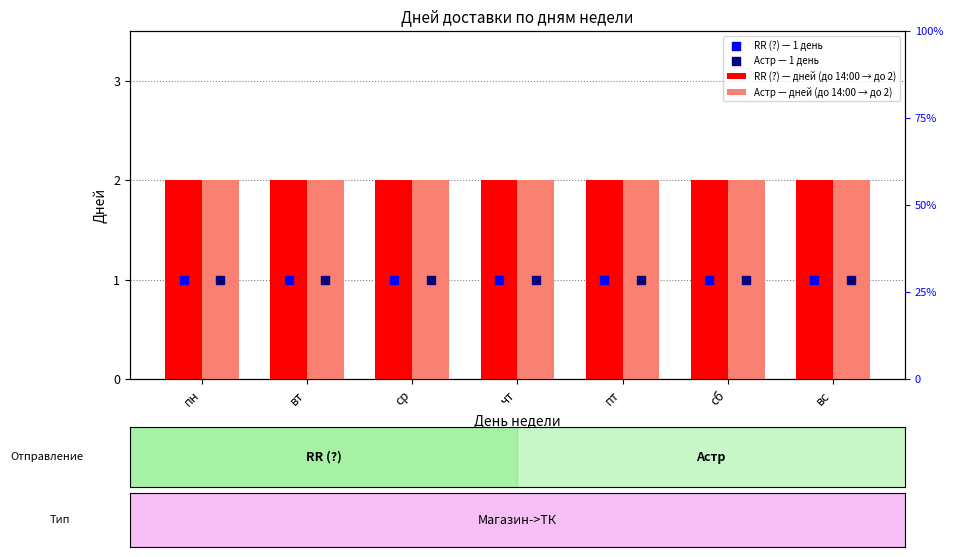

Which series contains the lowest Y value?

RR (?) — 1 день